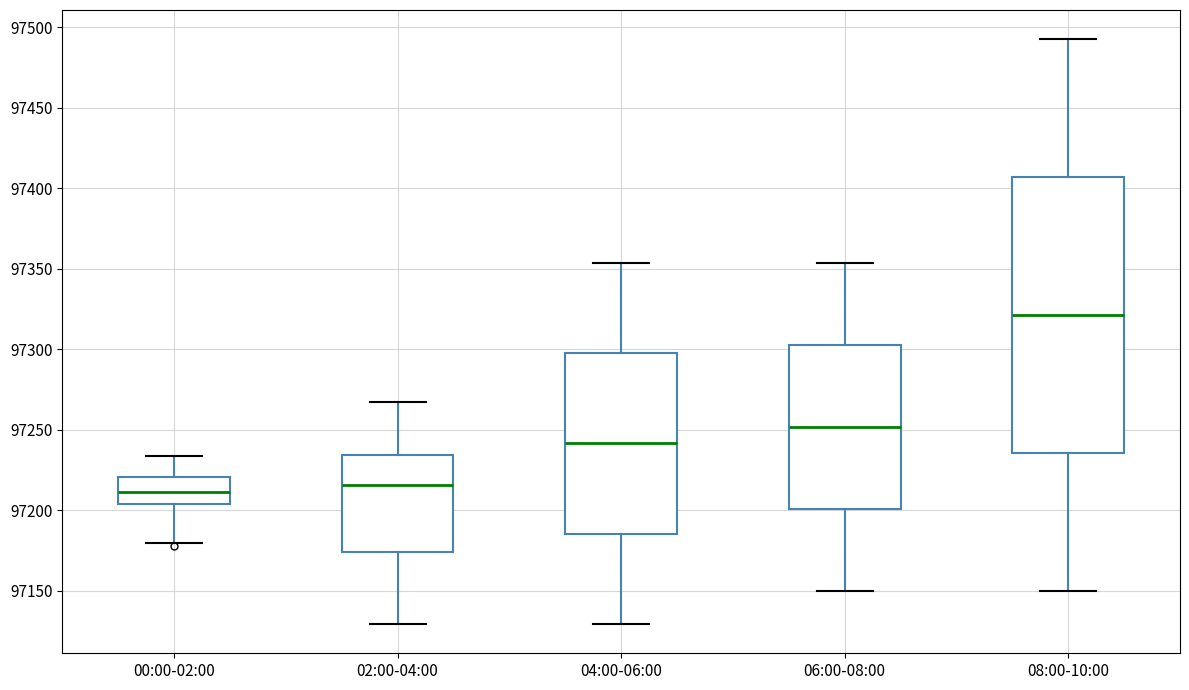

Which box is the tallest, from its lower edge to its upper edge?

08:00-10:00